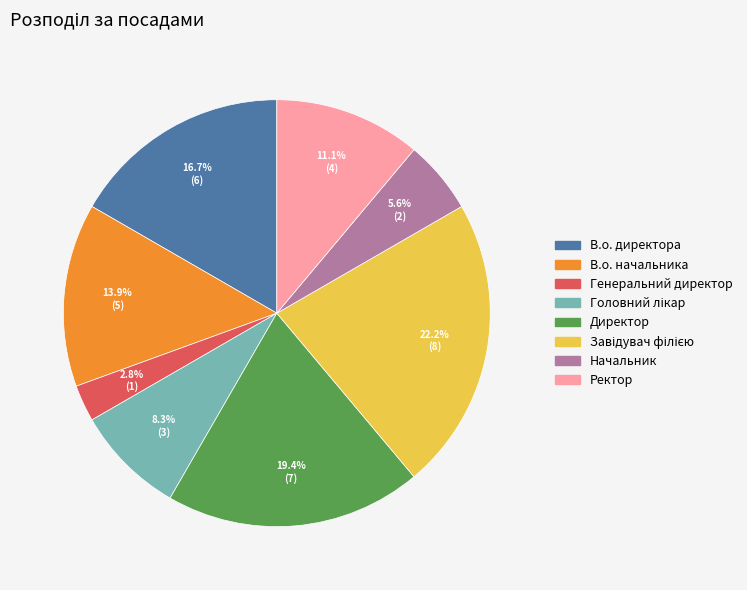

The Генеральний директор slice represents 3% of the pie. True or false?

True